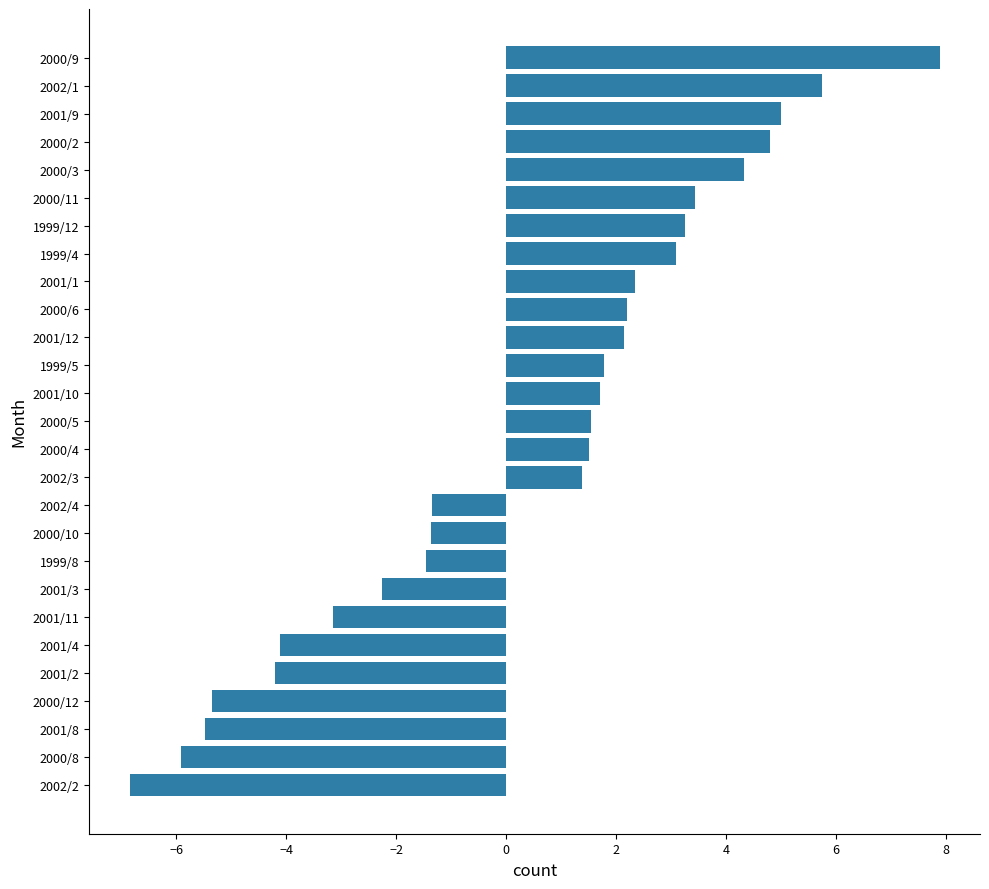

At which category does the chart reach its minimum across all series?

2002/2